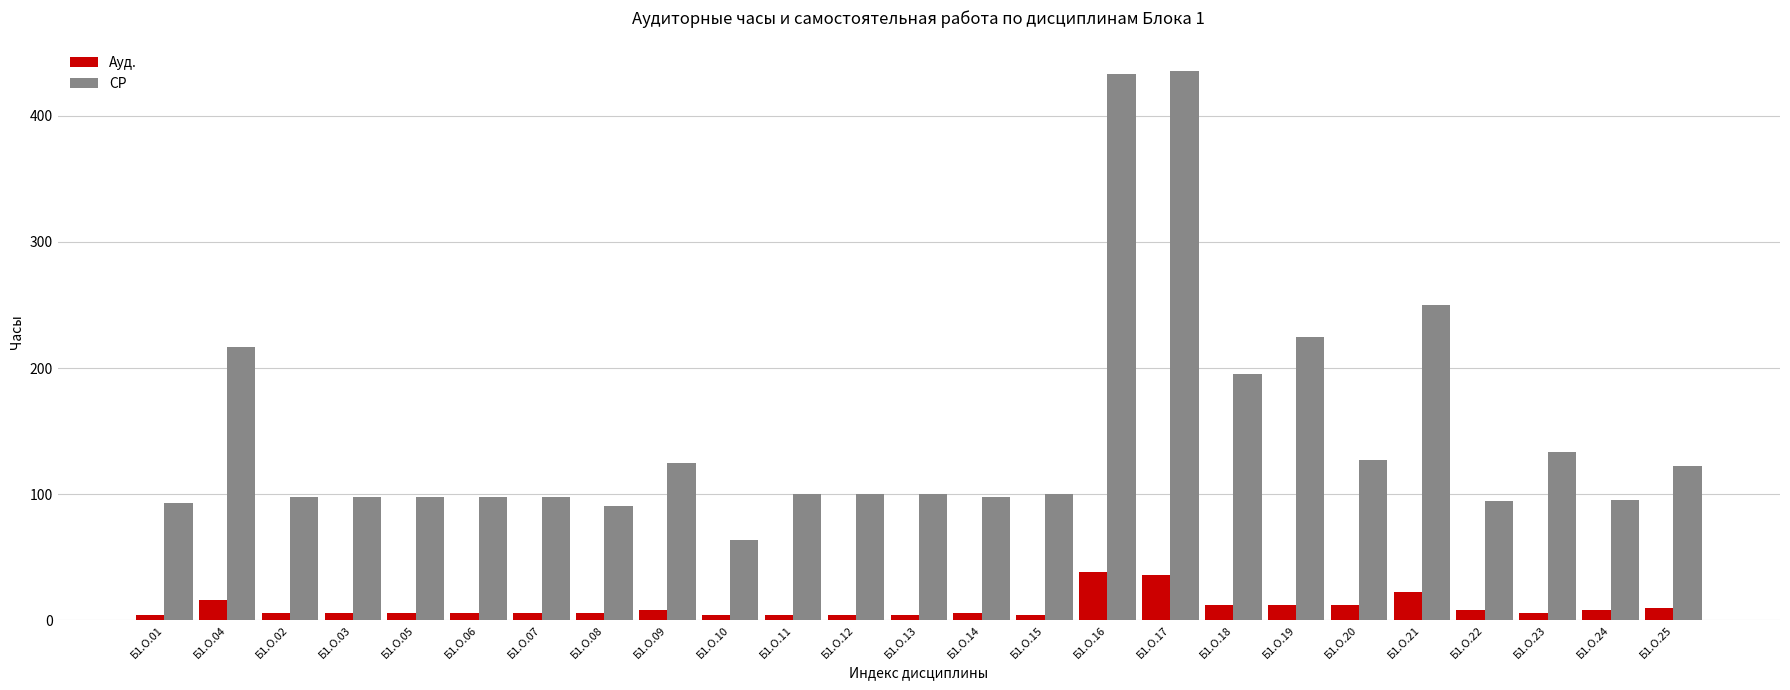

Rank the series at Б1.О.06 from lowest to highest value.

Ауд., СР